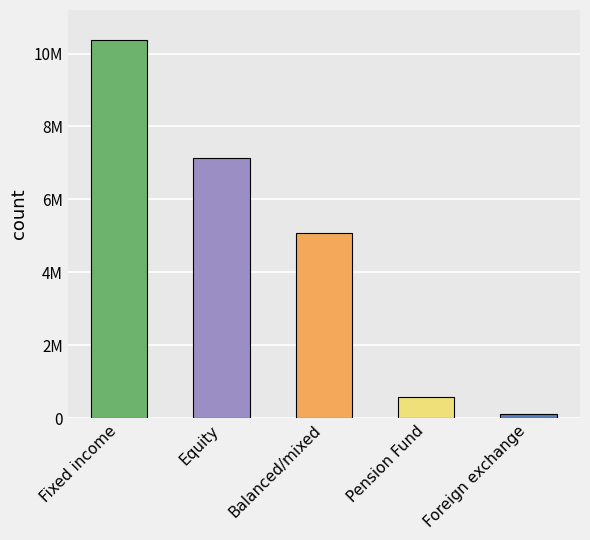

How many series are shown in this chart?

1